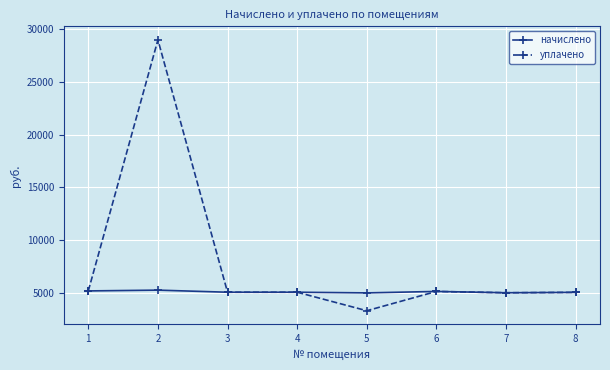

List the series in order of their peak value, highest first.

уплачено, начислено